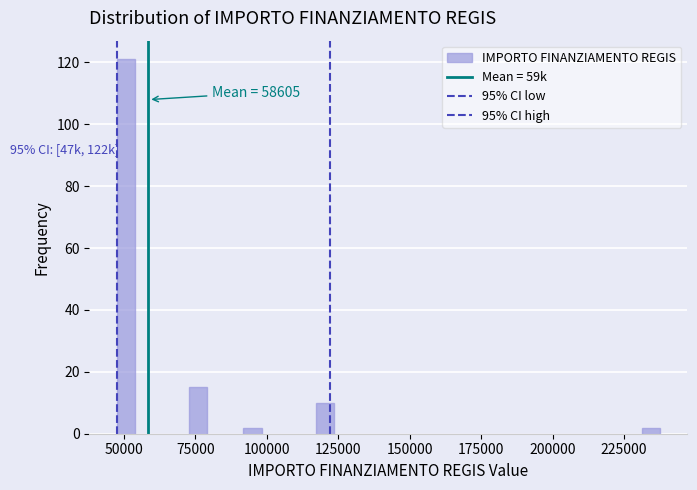

Around what value on the x-axis is the tallest bar? Give the approximate position of its centre, as read against the axis.

50000